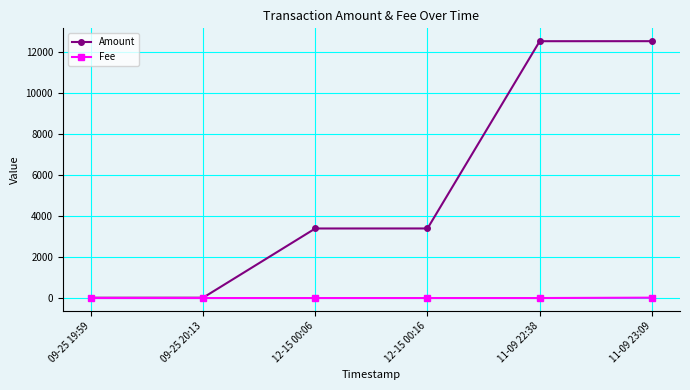

Does the chart display data point markers on the line(s)?

Yes